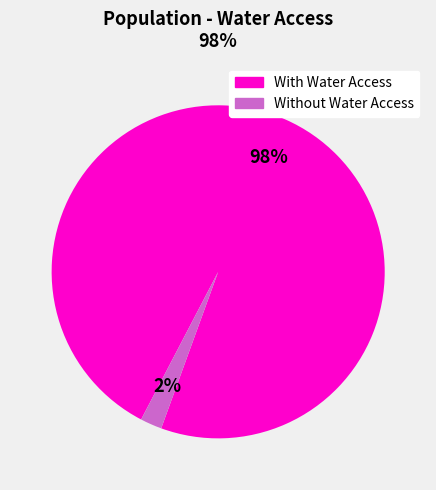

How many segments does this pie chart have?

2